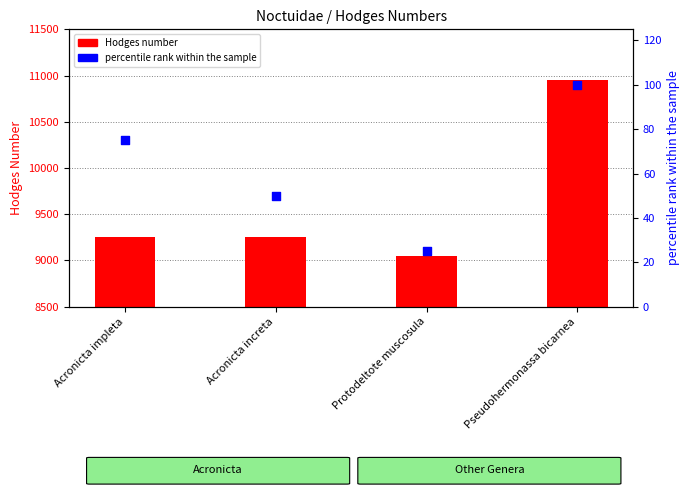

At how many categories does at least one series exceed 10250?

1